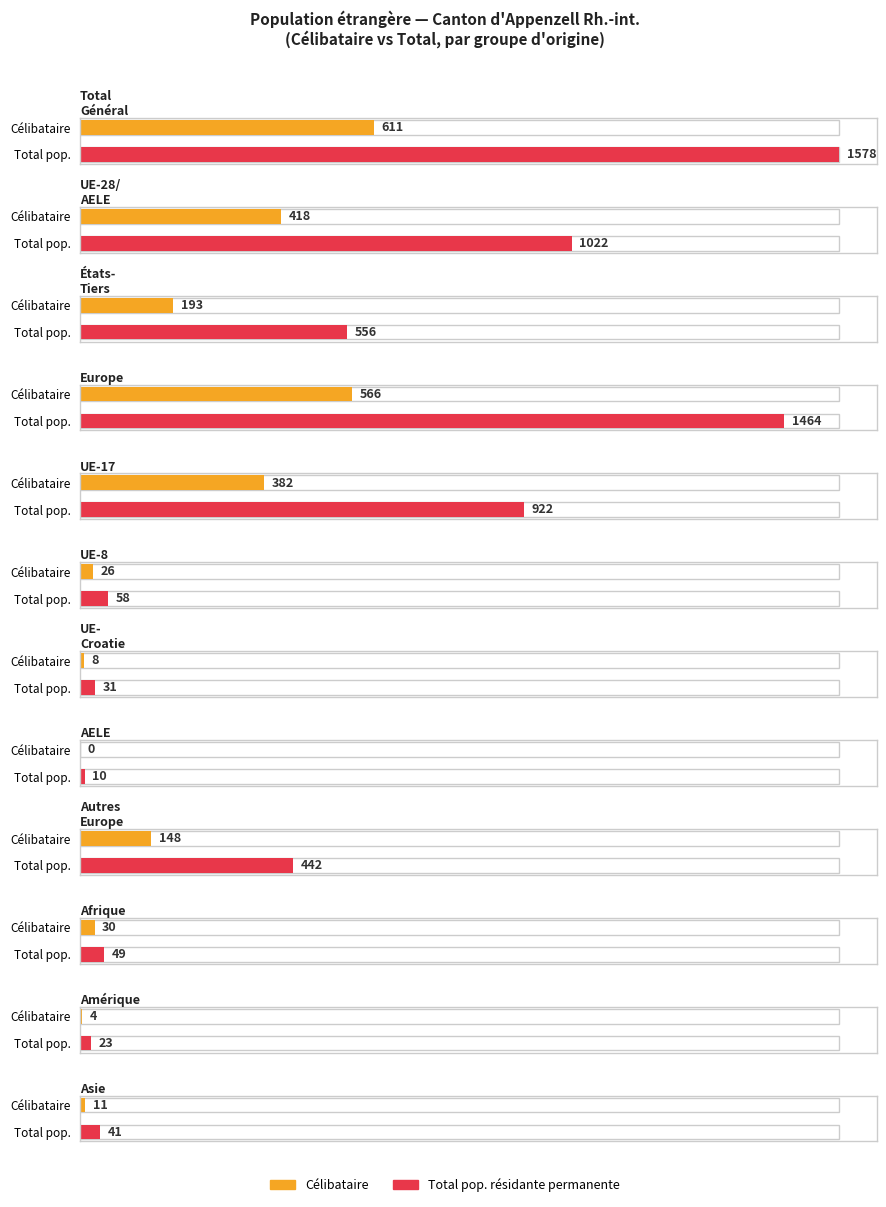

Between États-Tiers and Afrique, which series saw the biggest shift?

Total pop.